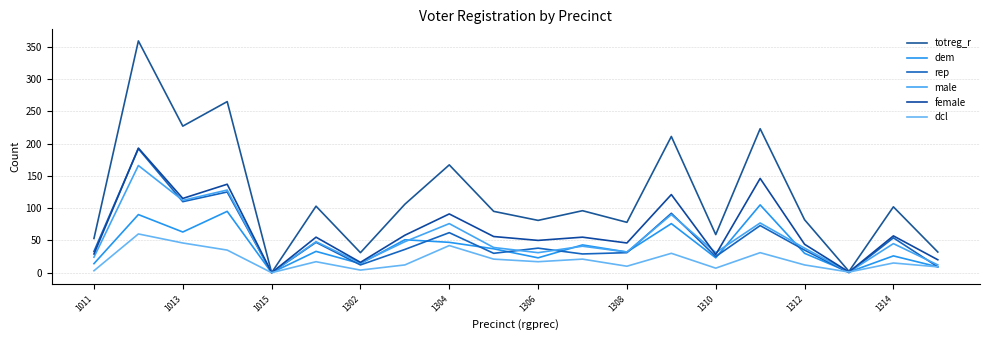

What is the greatest value displayed?

359